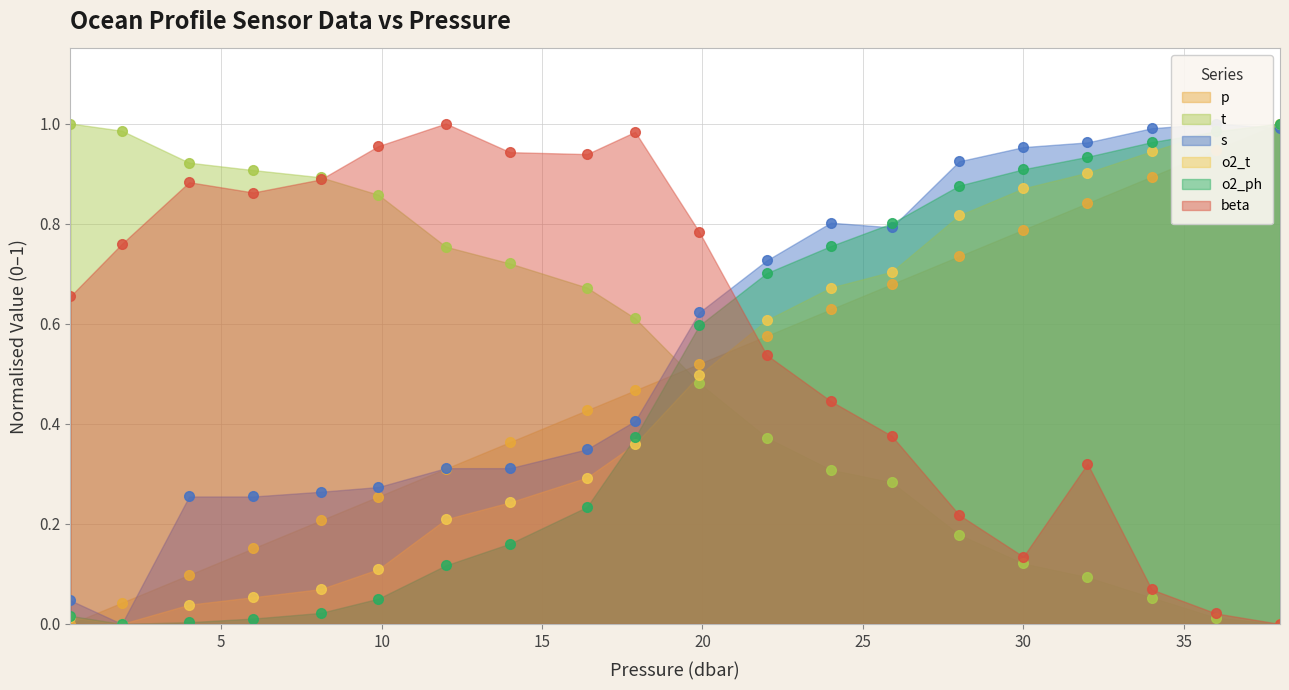

What is the difference between the maximum and minimum values in the beta series?

1.0